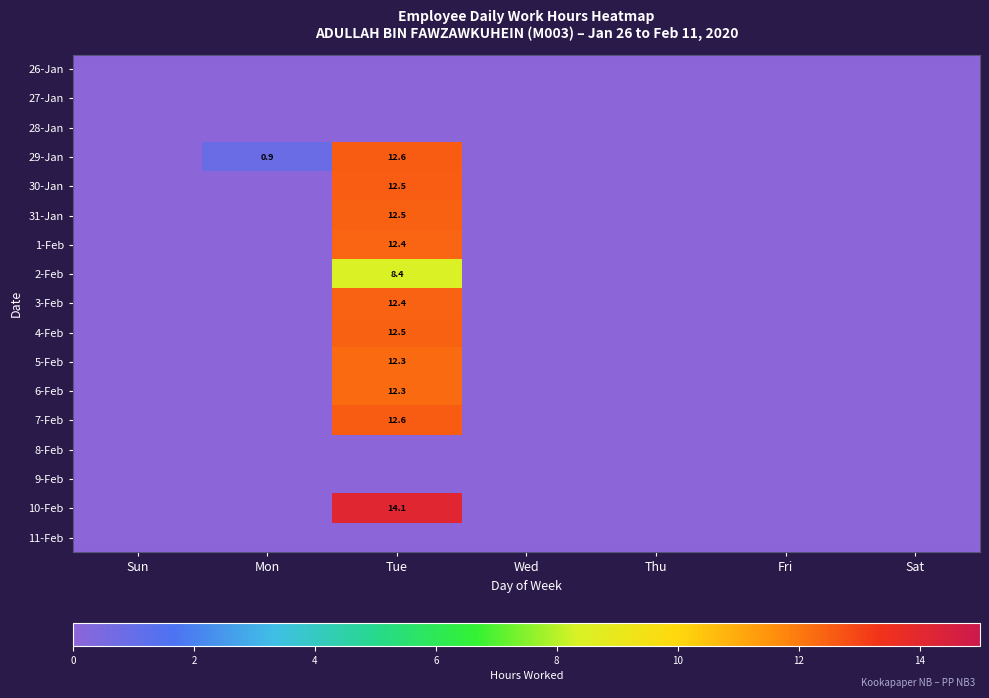

How many distinct data groups are displayed?

17